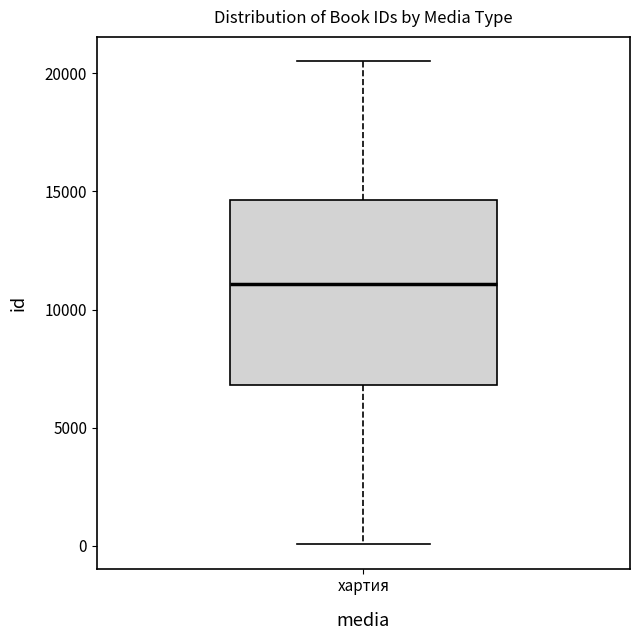

Where does the lower whisker of the box for хартия end on the y-axis? The values are not printed on the chart, so give them approximately, as read against the axis.

0